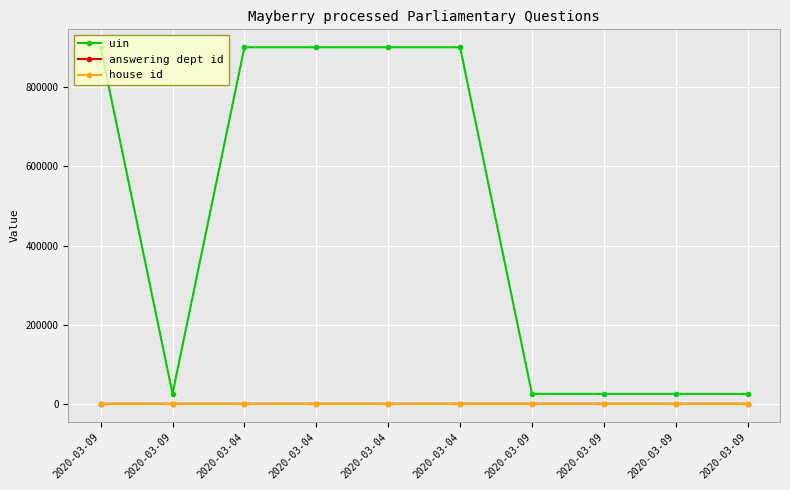

What are all the series names shown in the legend?

uin, answering dept id, house id